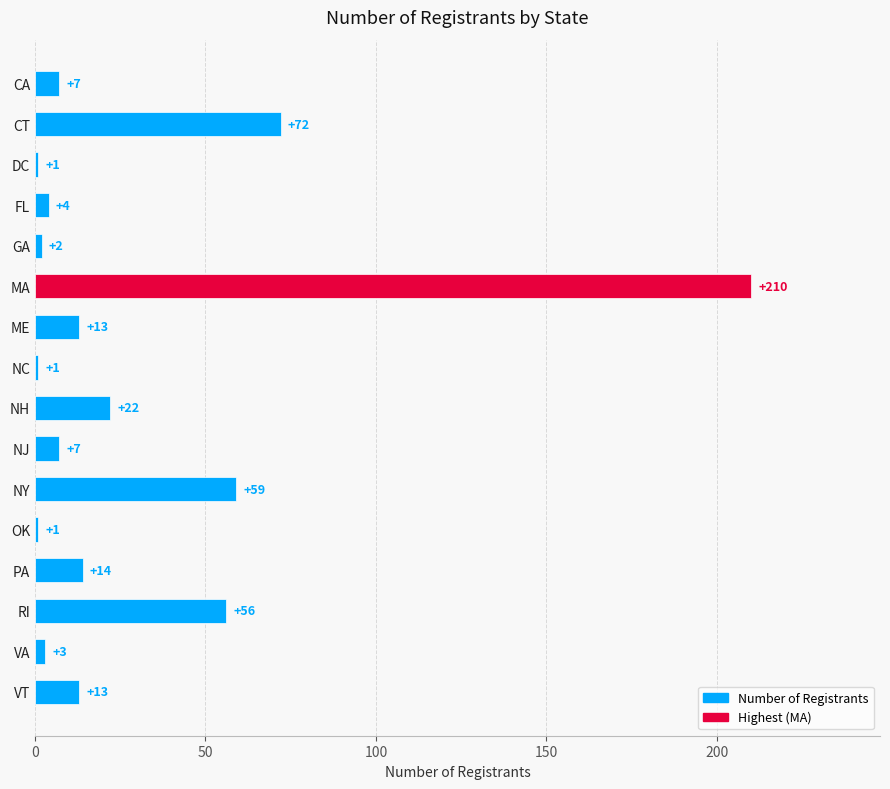

How many data points are less than 13?

8